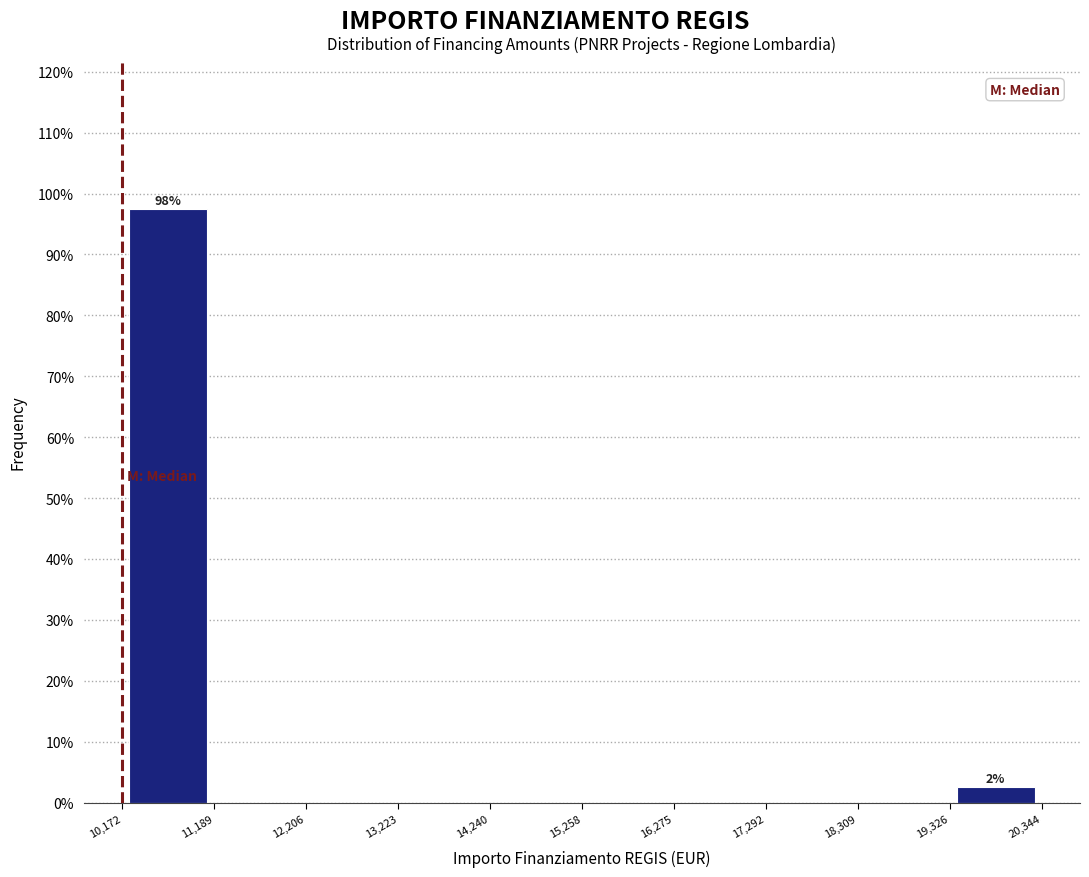

Which range on the x-axis has the tallest bar?

10,172 to 11,189